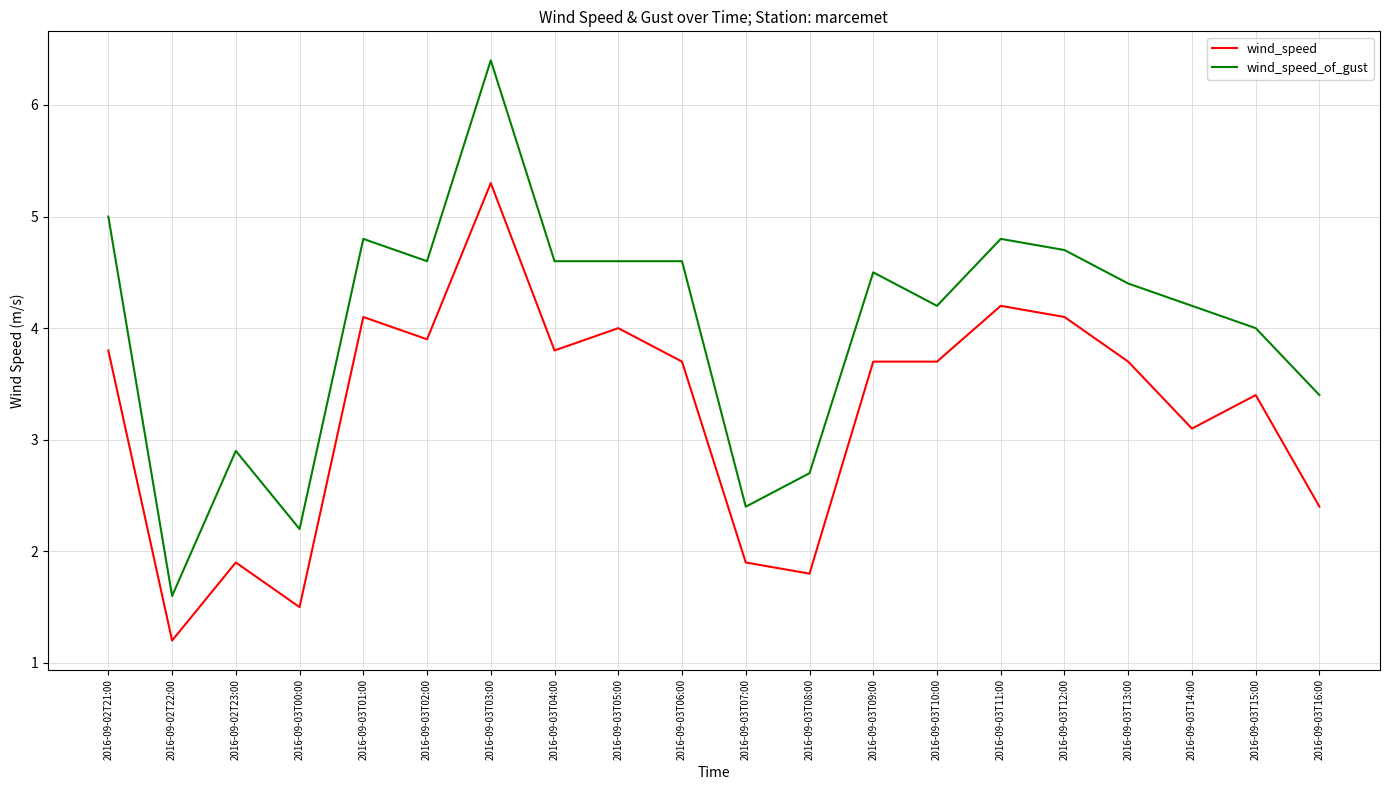

True or false: wind_speed_of_gust has more than 0 interior local peaks.

True